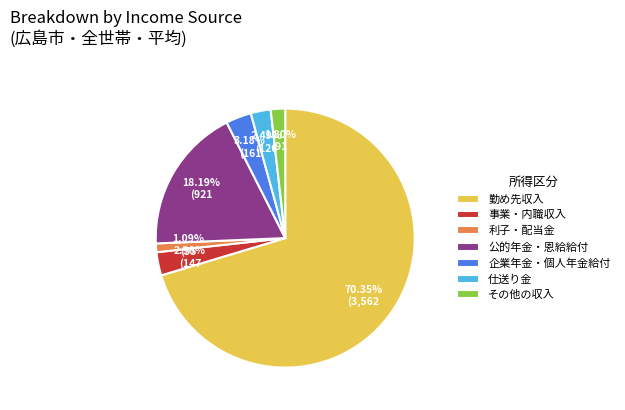

To the nearest percent, what is the difference between the 勤め先収入 and 利子・配当金 slice percentages?

69%